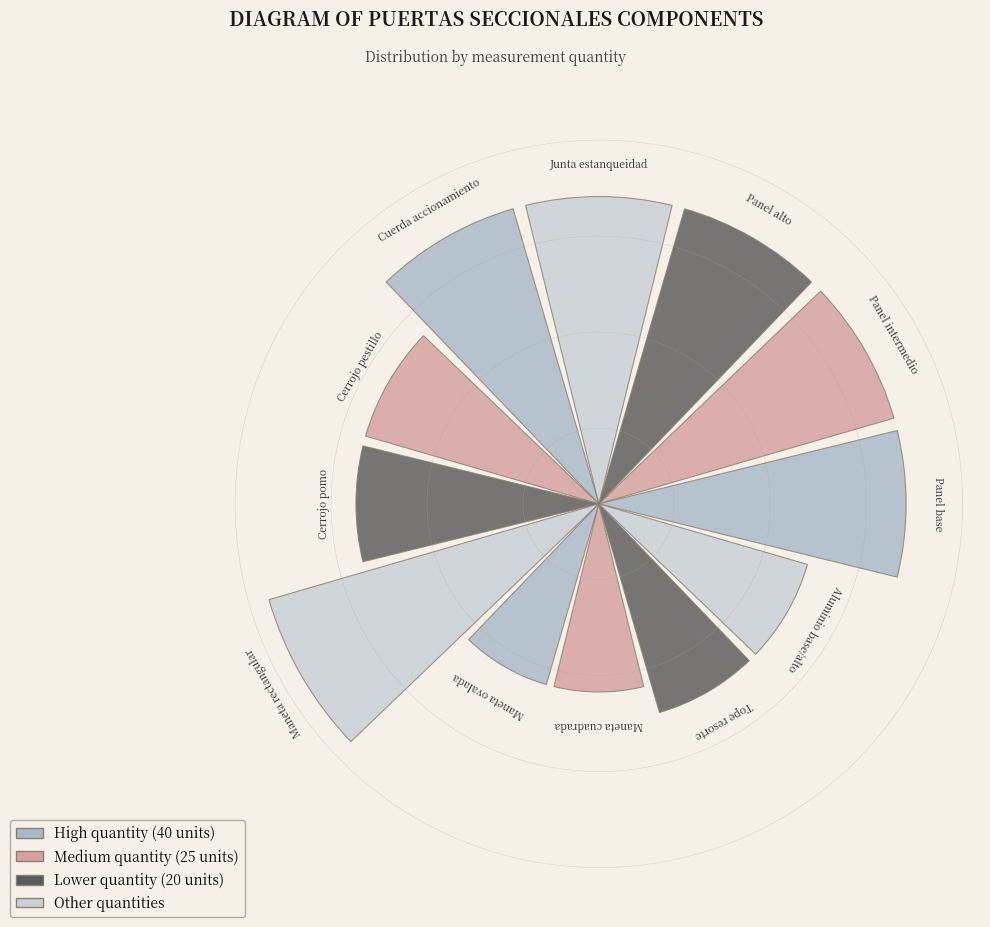

Which category has the smallest portion of the pie?

Maneta ovalada